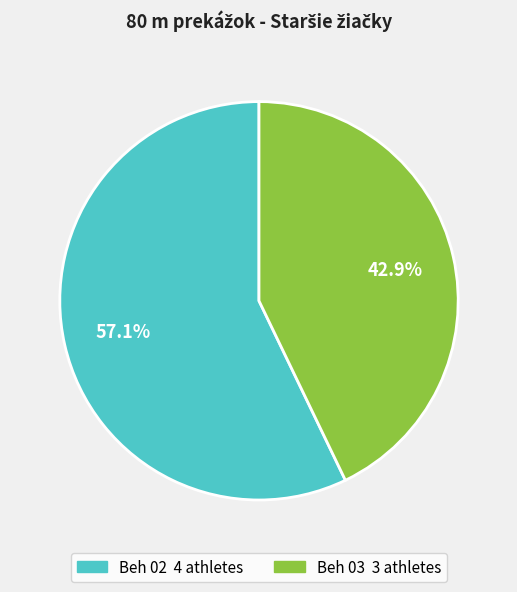

Which slice is the largest?

Beh 02